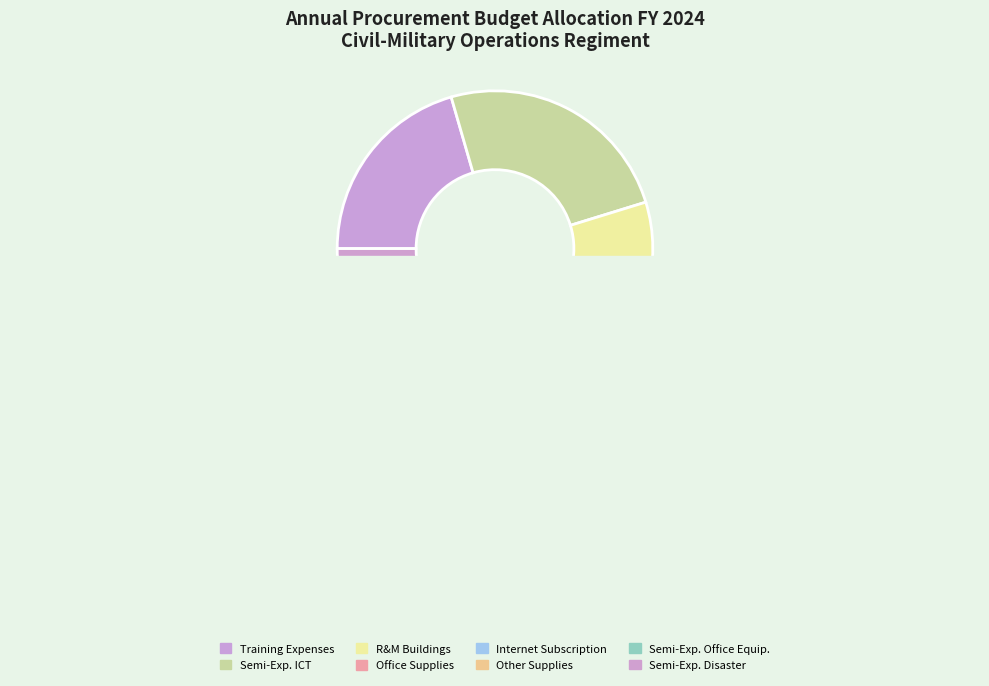

How many segments does this pie chart have?

8